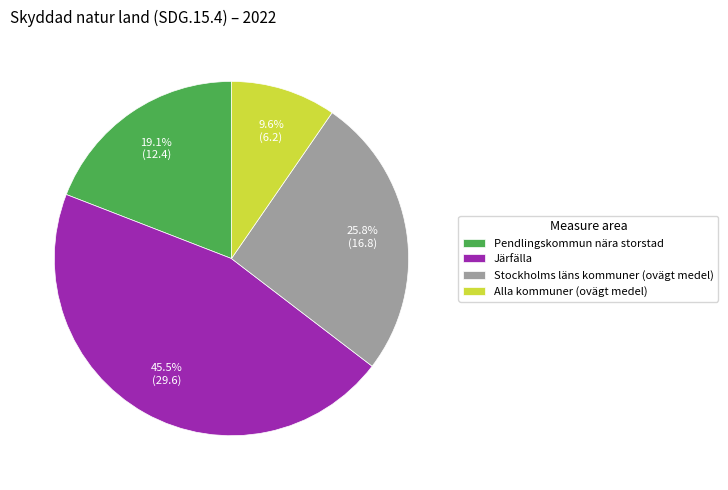

To the nearest percent, what is the difference between the largest and smallest slice percentages?

36%